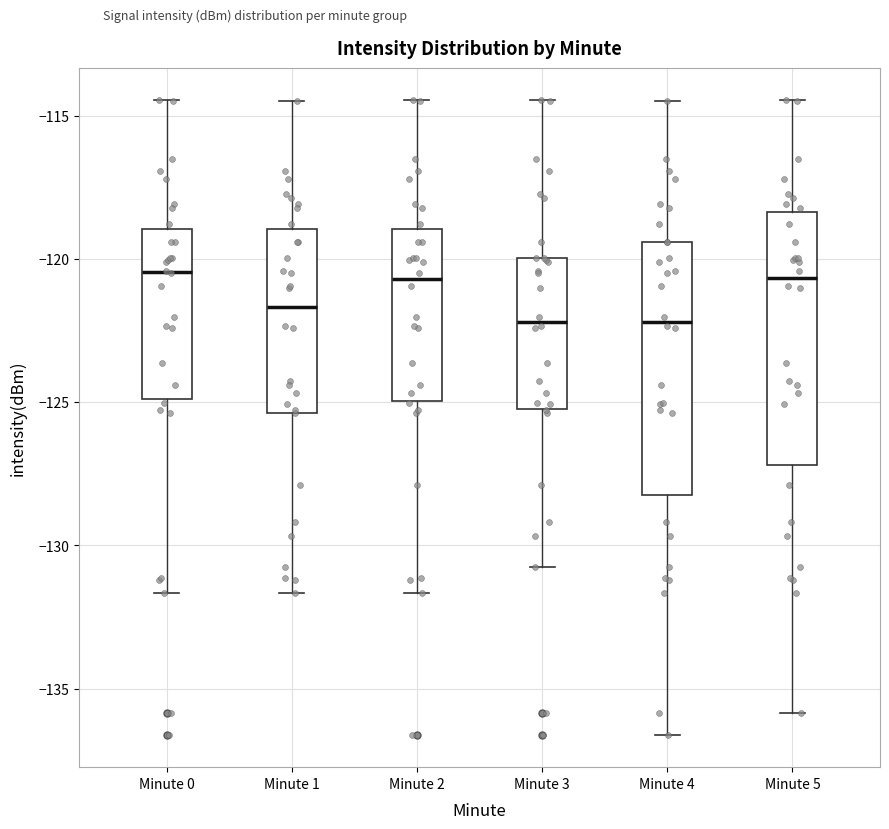

Where does the median line of the box for Minute 2 sit on the y-axis? The values are not printed on the chart, so give them approximately, as read against the axis.

-120.5